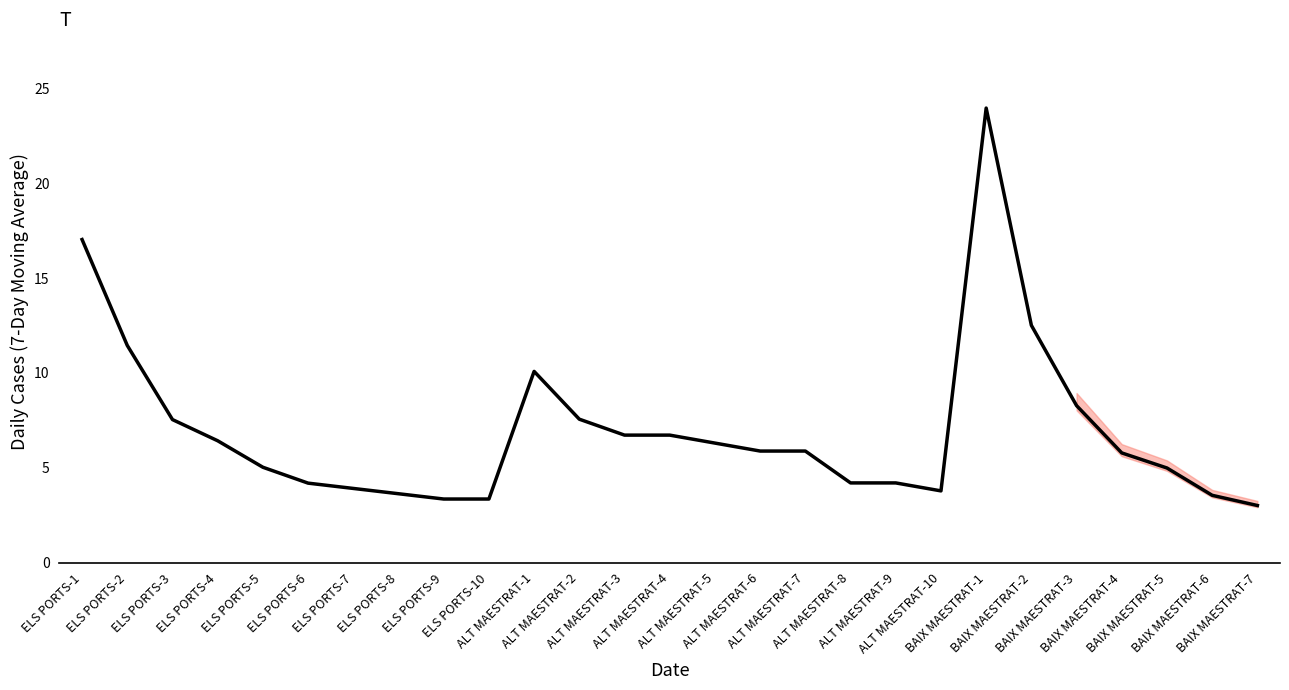

Which has a higher value, BAIX MAESTRAT-2 or ELS PORTS-8?

BAIX MAESTRAT-2